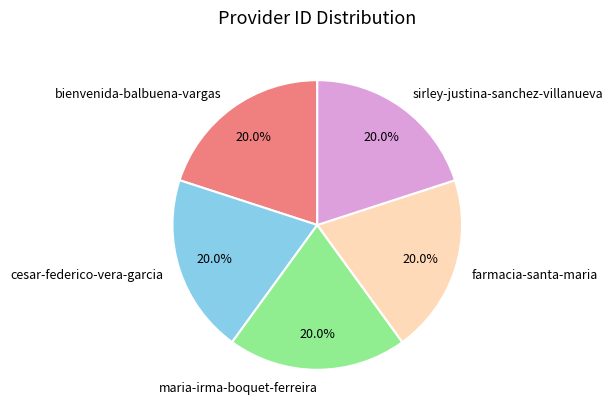

Does any single category account for the majority?

No